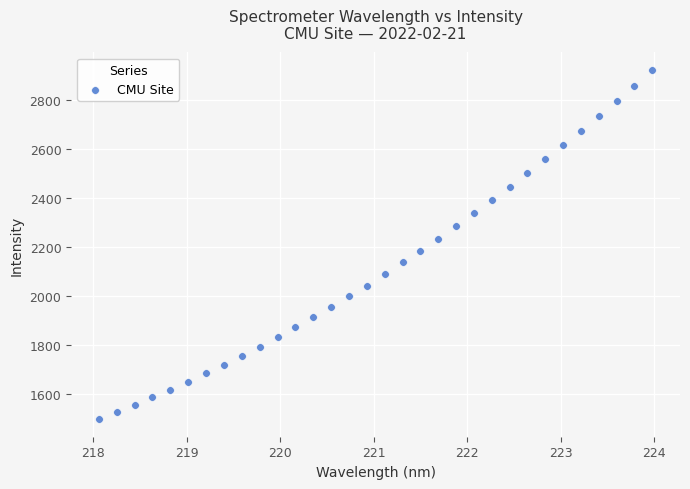

What is the range of X values (max minus min)?

5.9